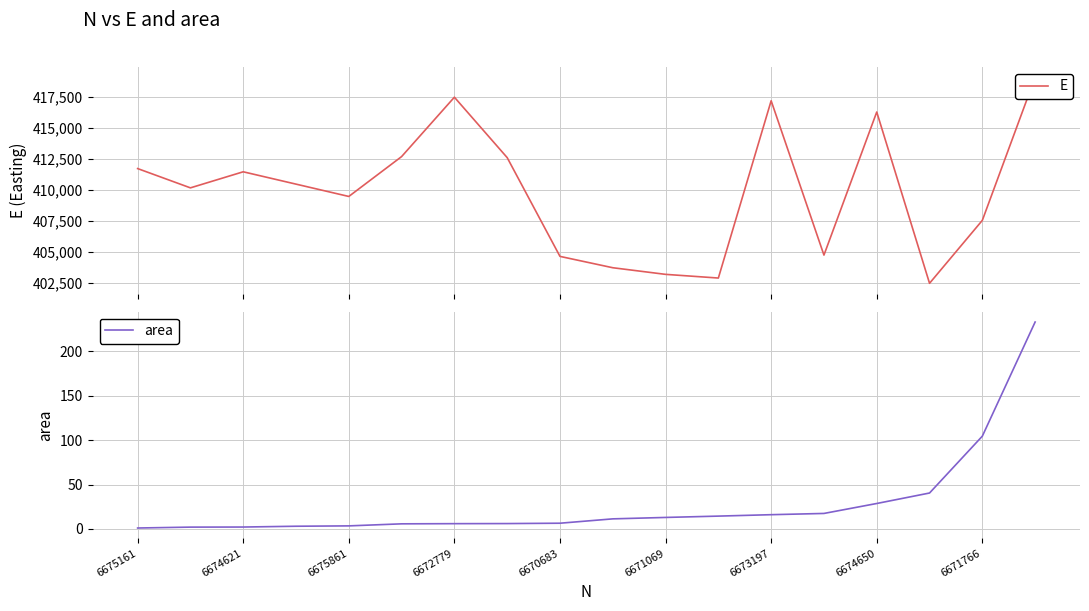

List the series in order of their overall mean, lowest first.

area, E